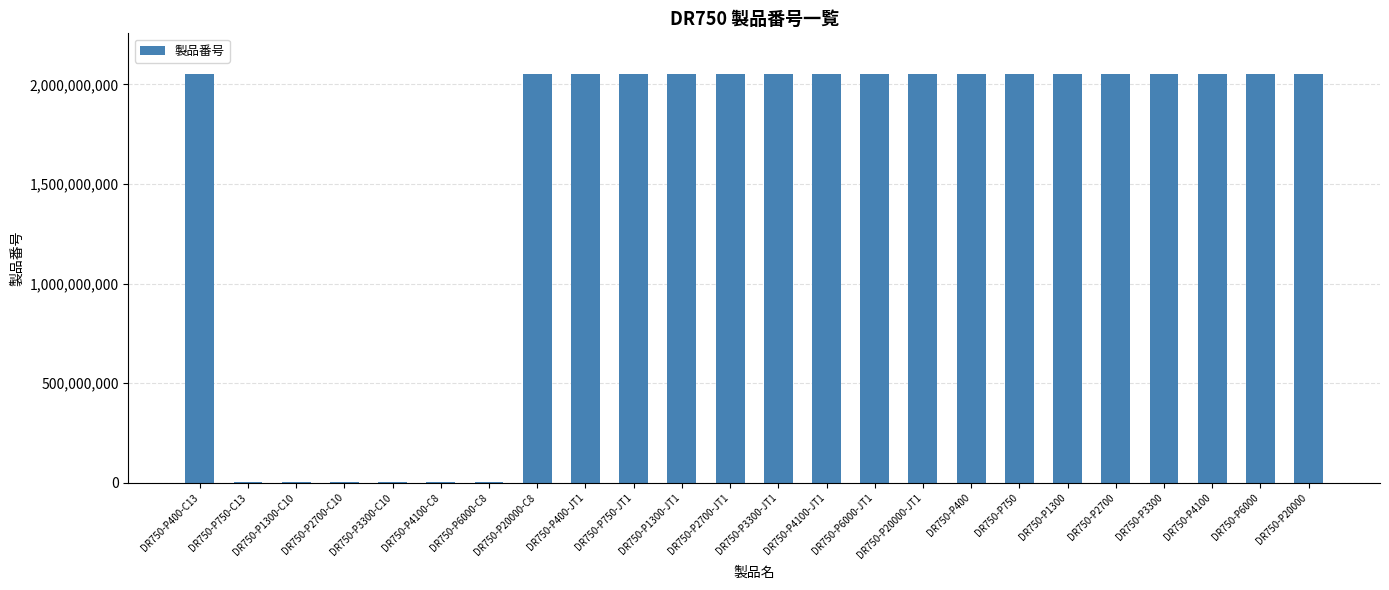

Where is the data nearest to the value 1026469829?

DR750-P400-C13